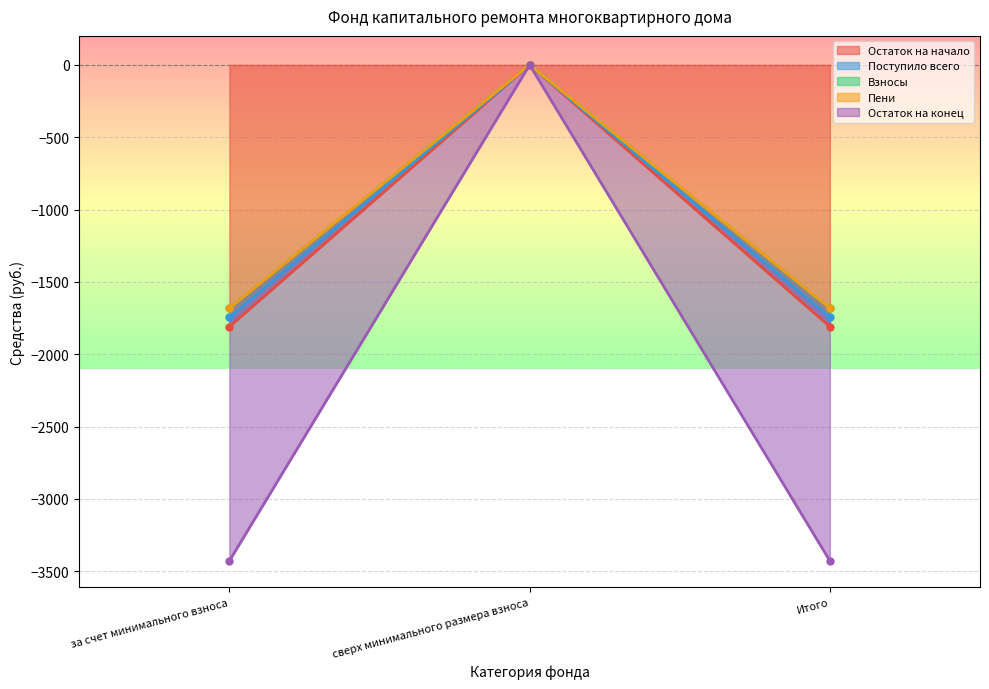

At how many categories does at least one series exceed -1325?

1